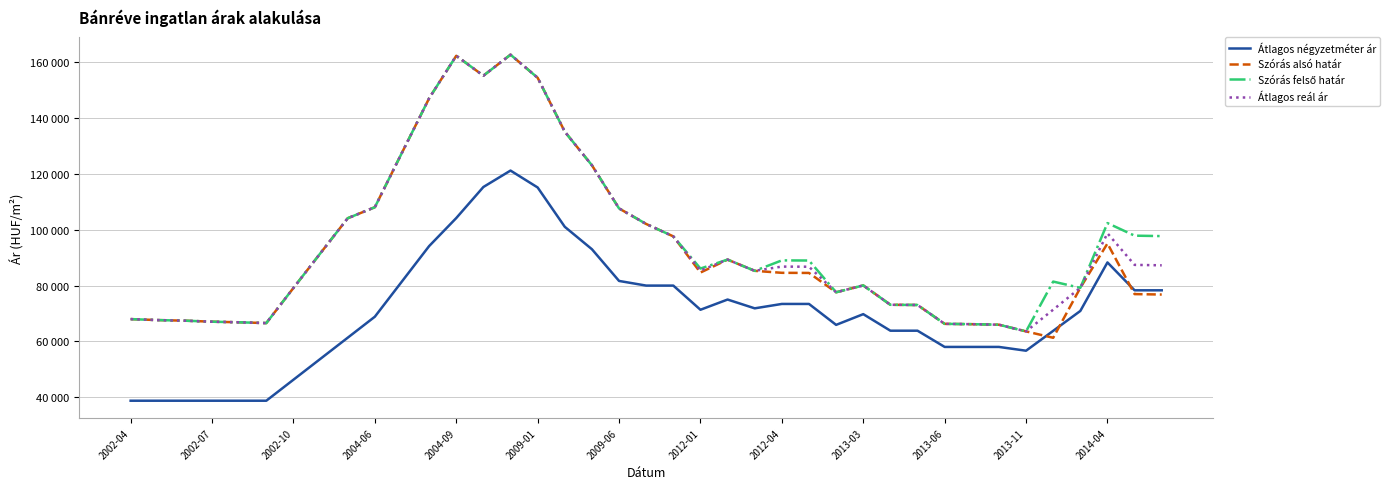

What is the highest value of the Szórás alsó határ series?

162730